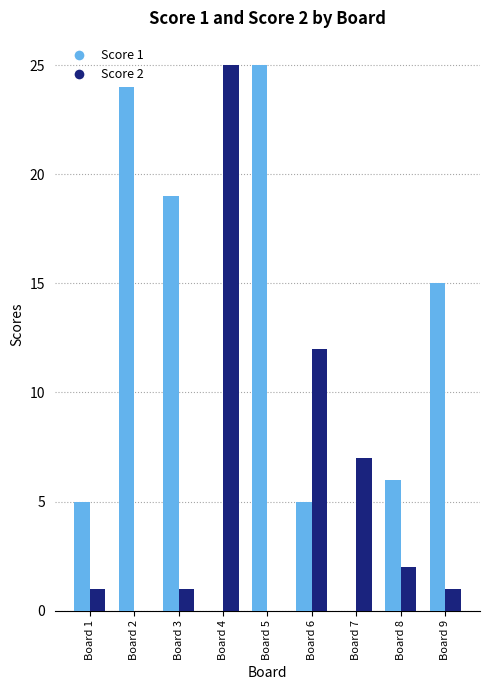

Which category has the highest value in the Score 1 series?

Board 5